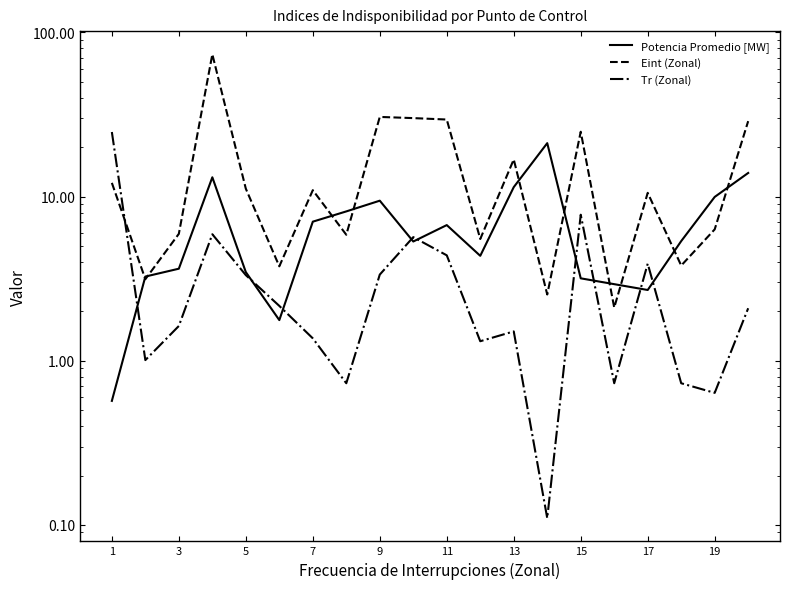

Rank the series by their average value, from lowest to highest.

Tr (Zonal), Potencia Promedio [MW], Eint (Zonal)